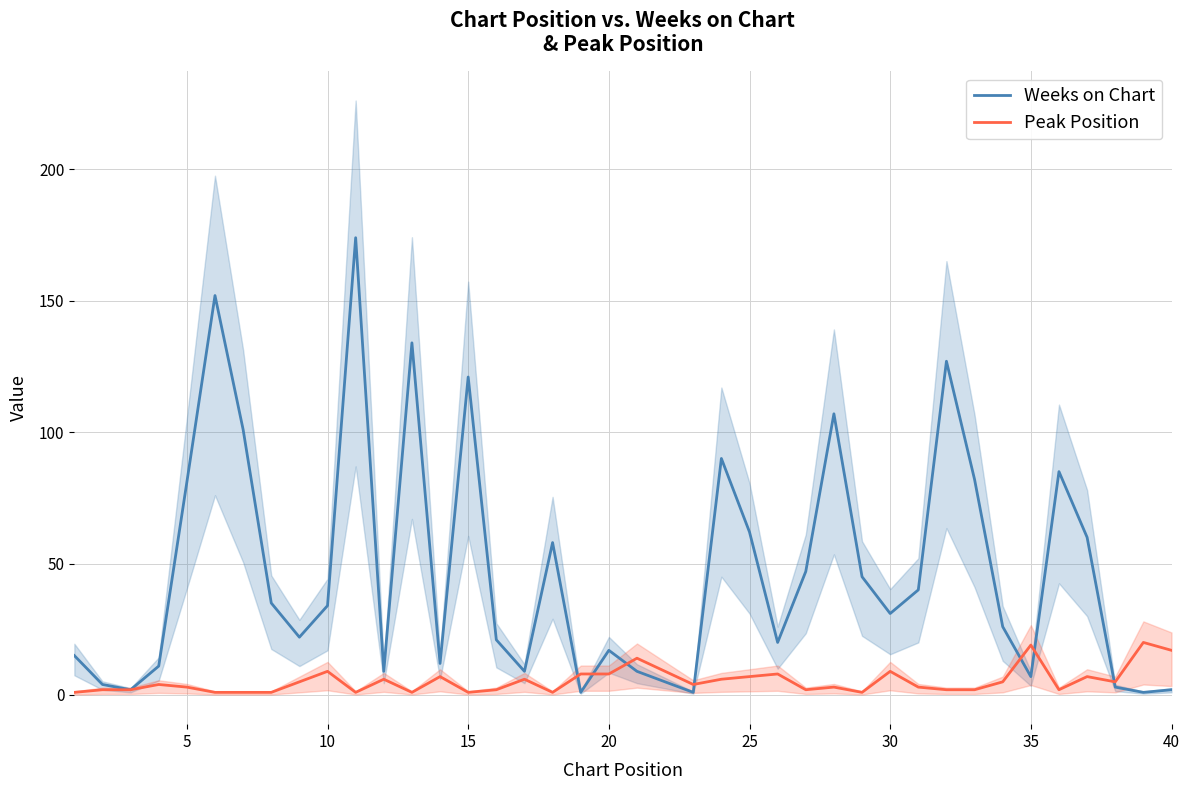

True or false: Weeks on Chart has more than 1 points higher than both neighbors.

True